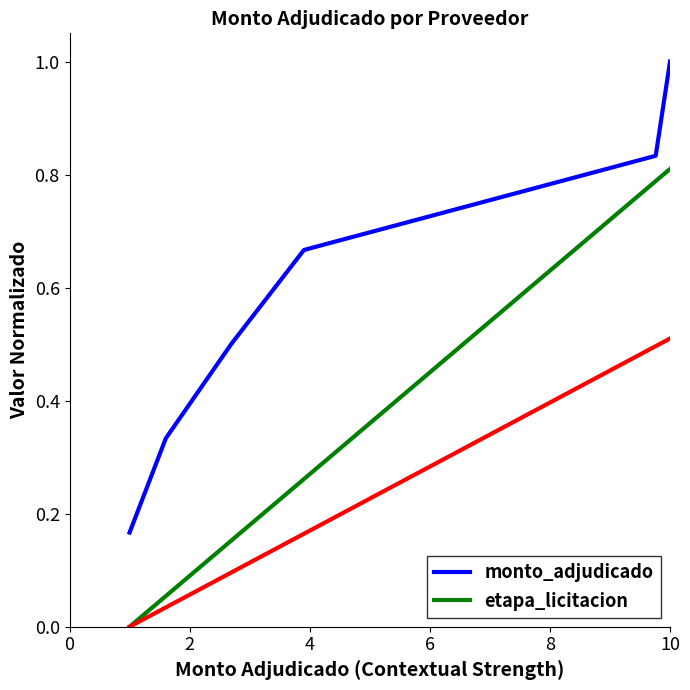

What is the highest value of the monto_adjudicado series?

1.0